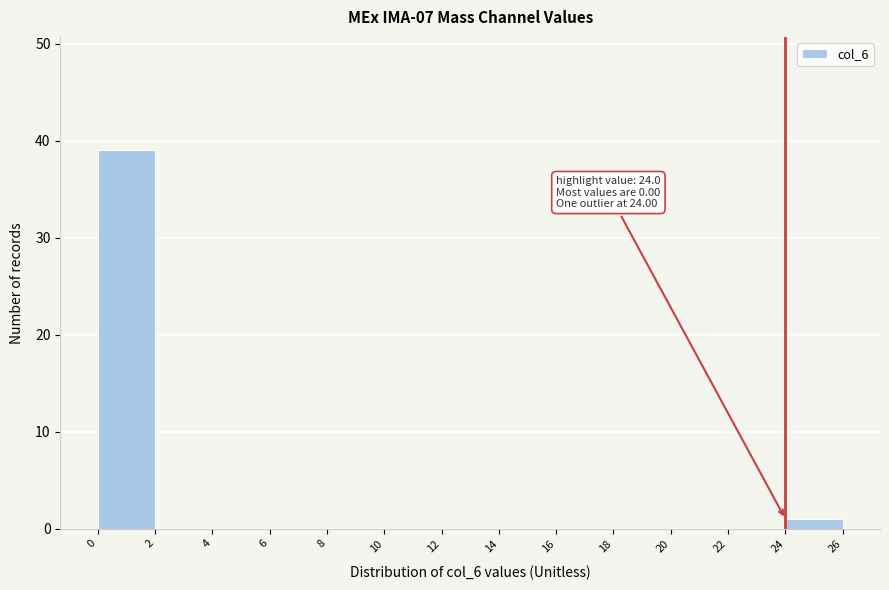

Which range on the x-axis has the tallest bar?

0 to 2